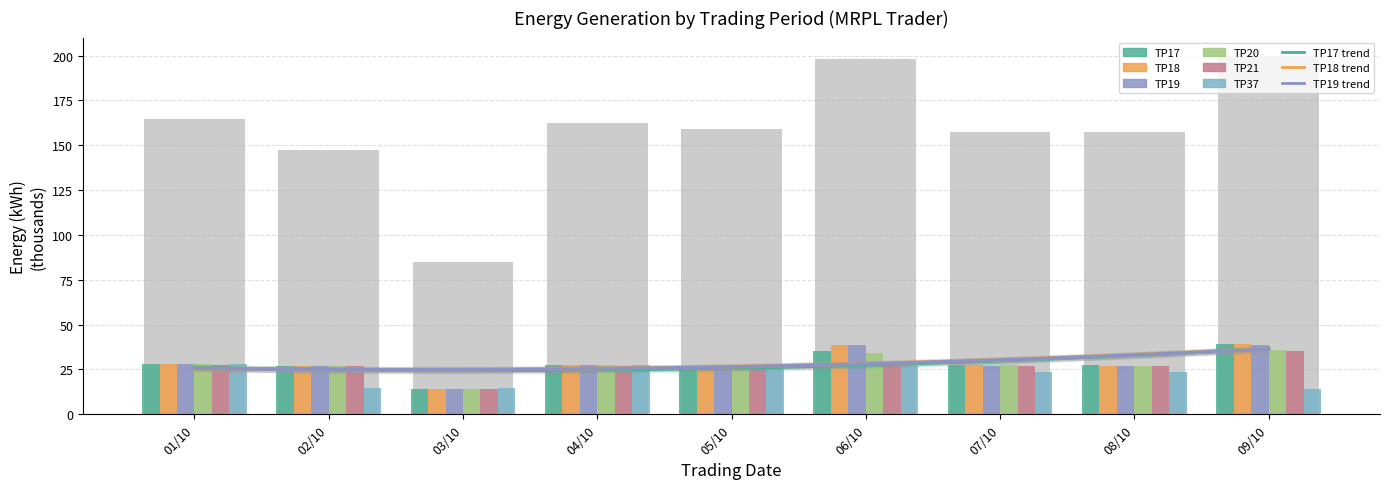

At which label does TP20 reach its minimum?

03/10